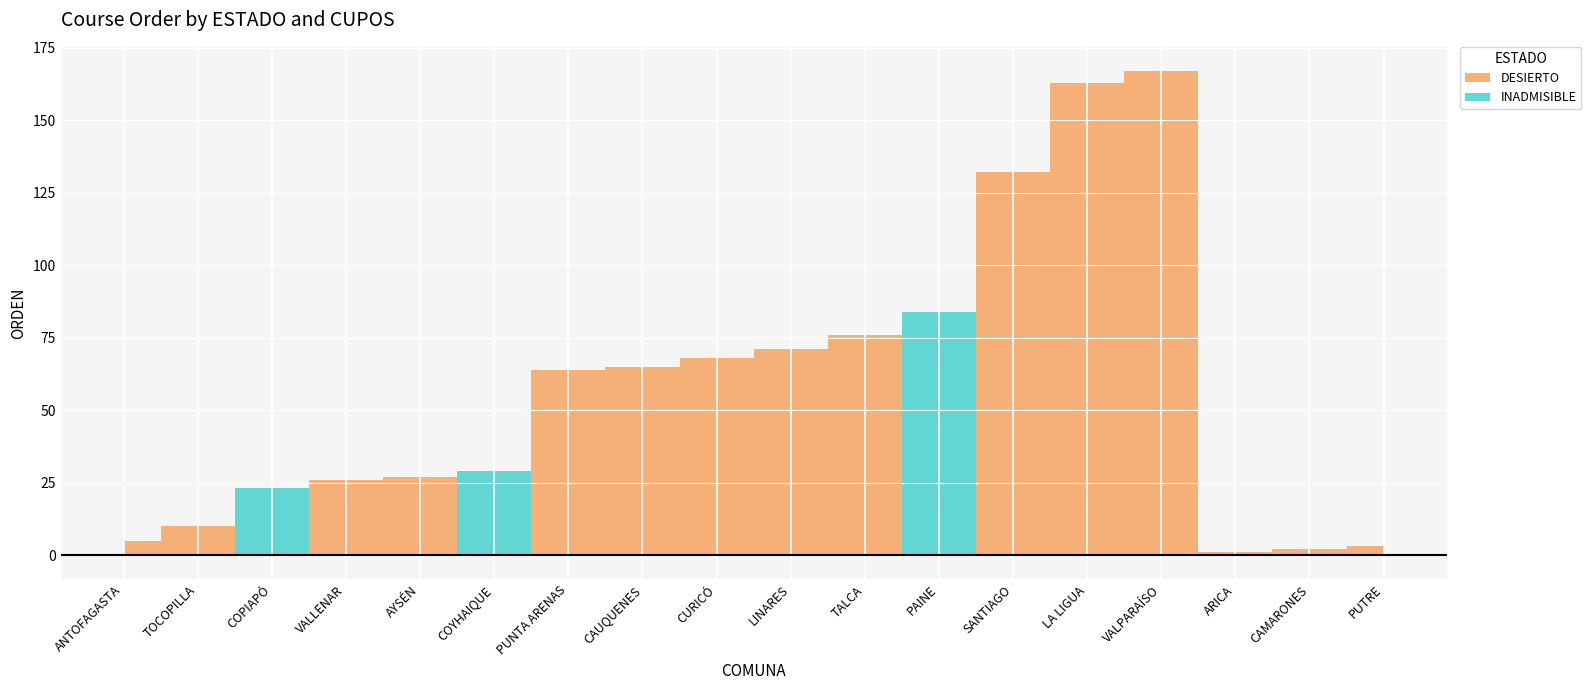

How many values in INADMISIBLE are above zero?

3